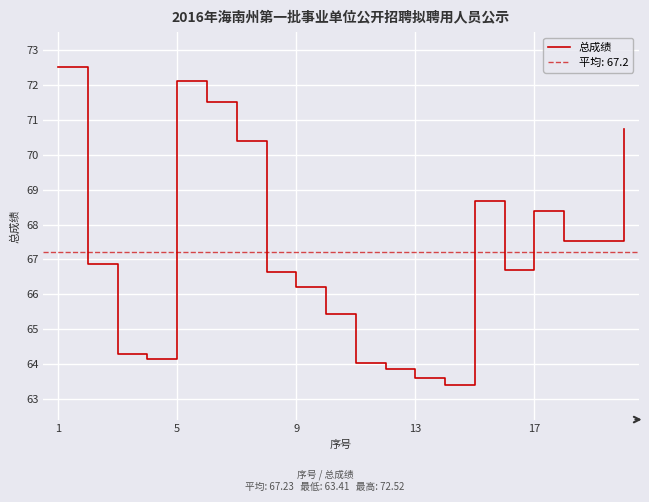

What is the maximum value shown in the chart?

72.5